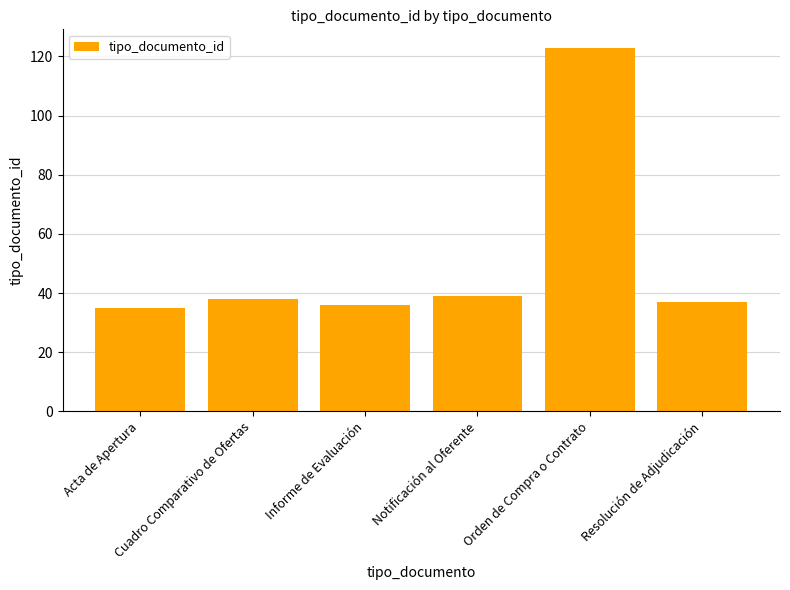

What is the label of the 3rd bar from the right?

Notificación al Oferente